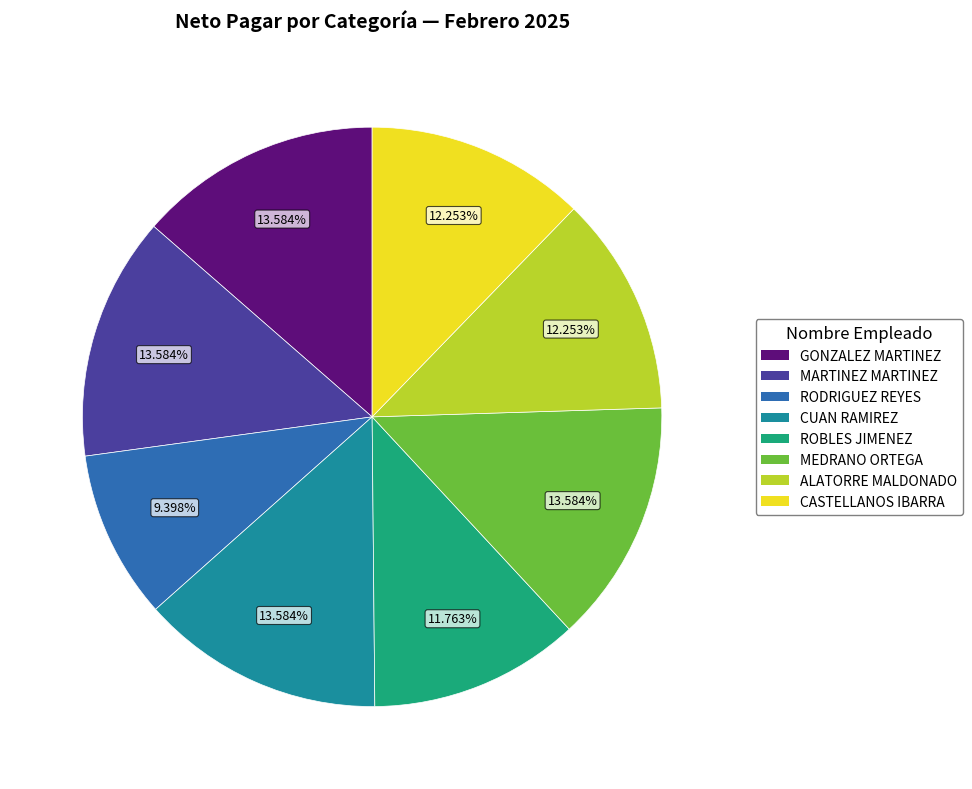

Does any single category account for the majority?

No